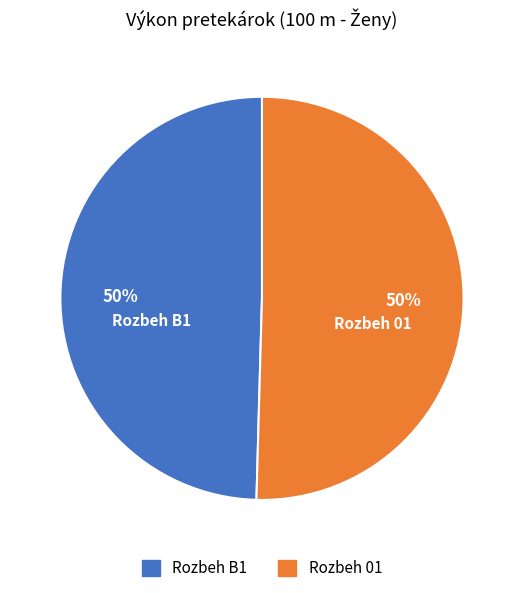

How many slices are in this pie chart?

2